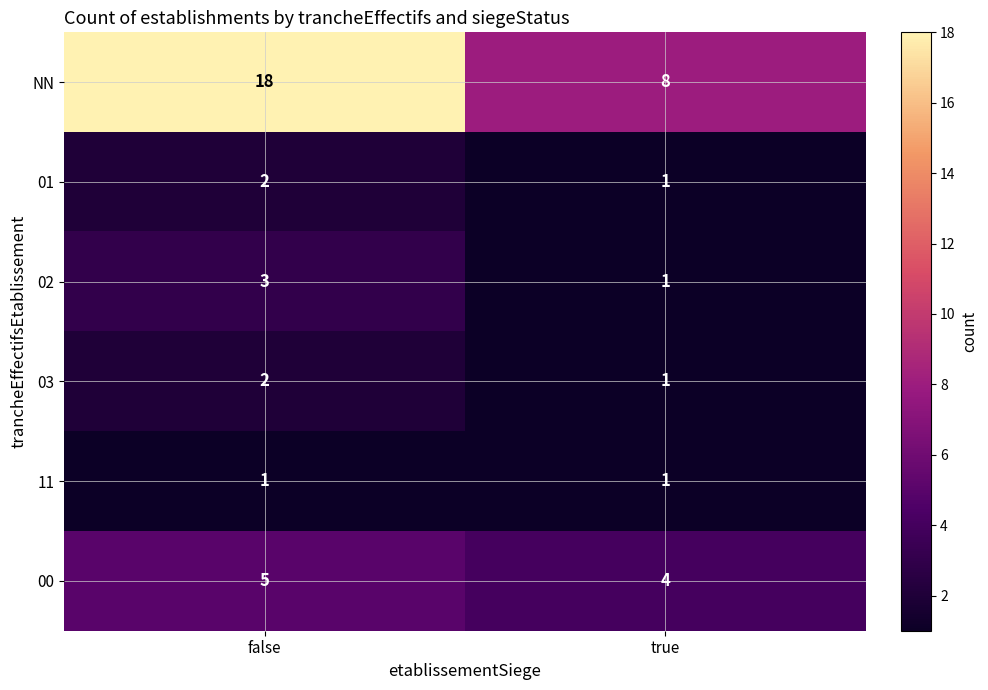

Where is 03 nearest to the value 1?

true